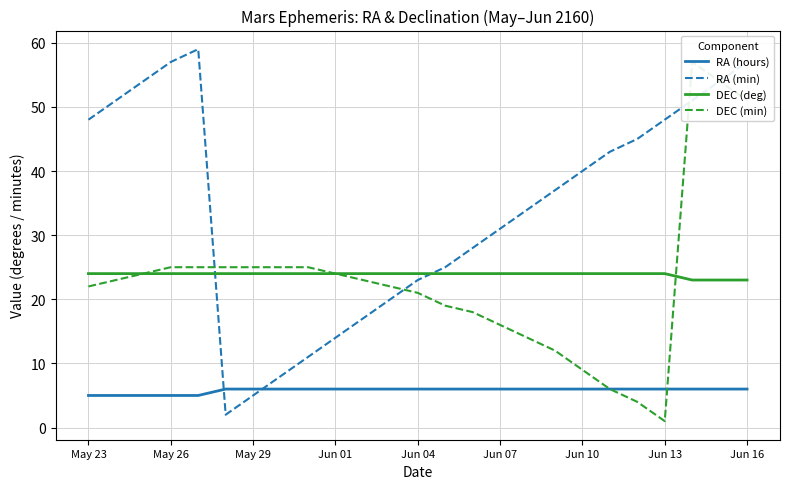

Which series has the largest total across all categories?

RA (min)